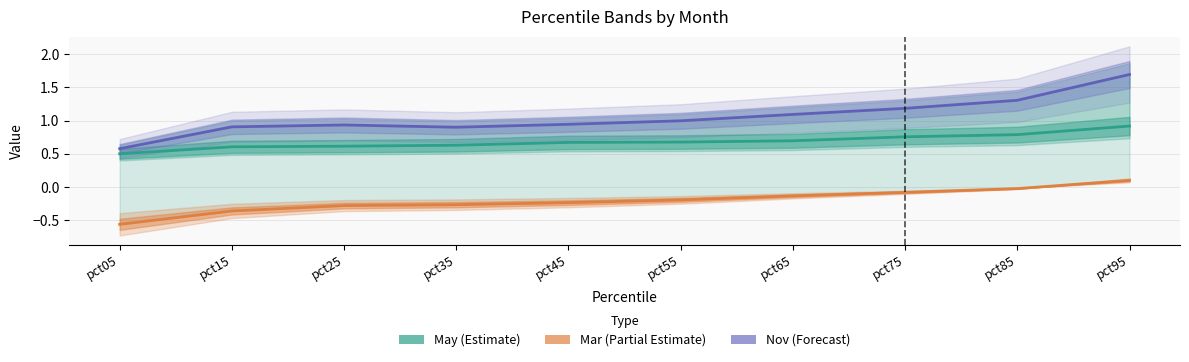

Where is May (Estimate) nearest to the value 0?

pct05